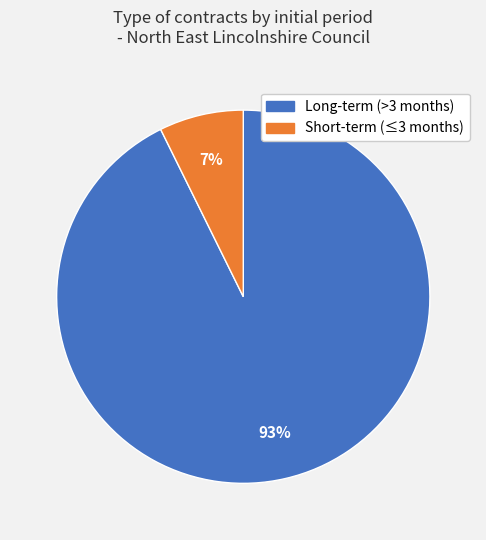

To the nearest percent, what percentage of the pie is Short-term (≤3 months)?

7%